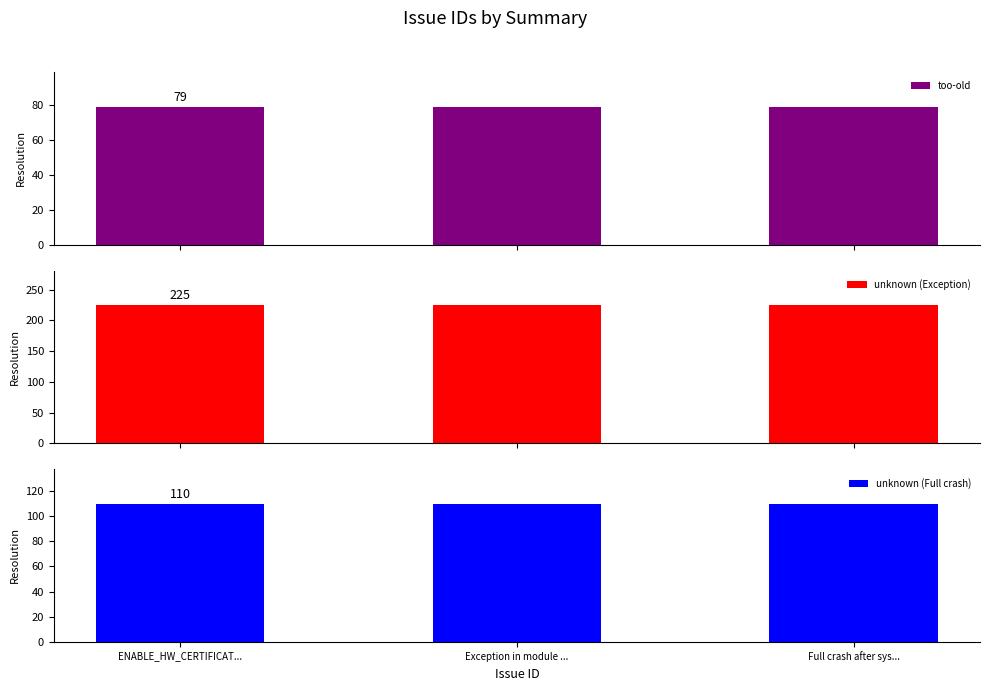

What is the minimum value for unknown (Exception)?

225